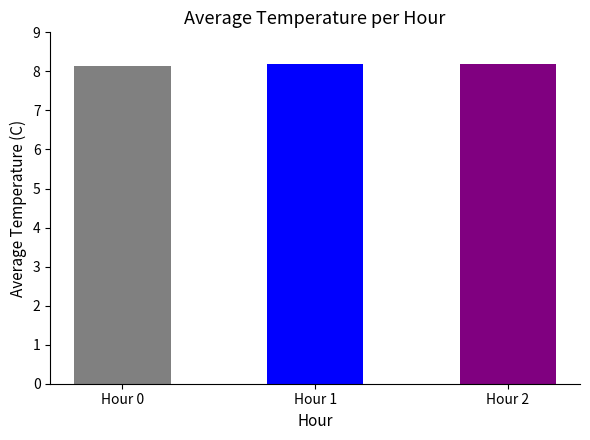

What are all the series names shown in the legend?

Hour 0, Hour 1, Hour 2